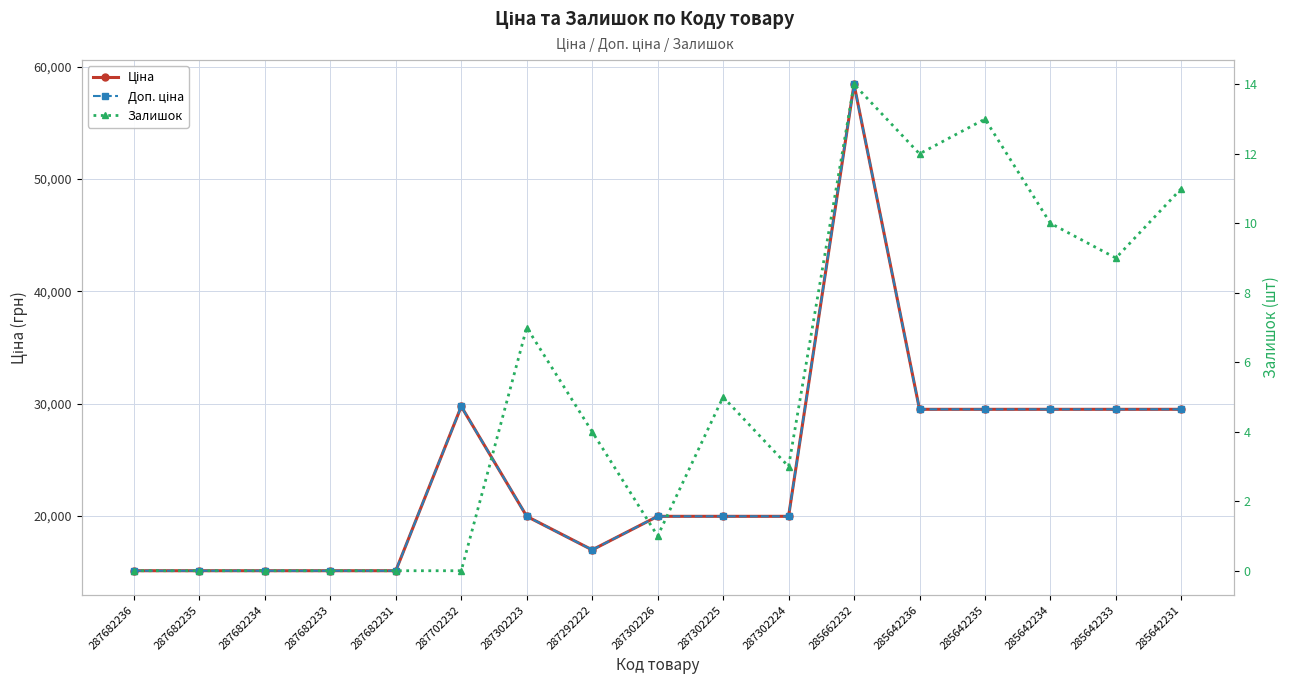

Does the chart display data point markers on the line(s)?

Yes